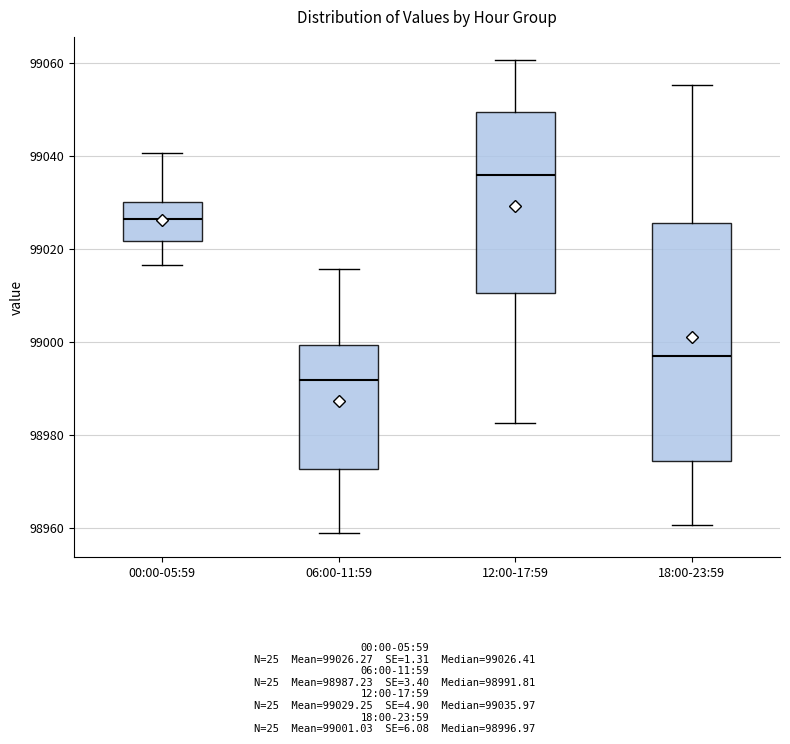

Which box is the tallest, from its lower edge to its upper edge?

18:00-23:59